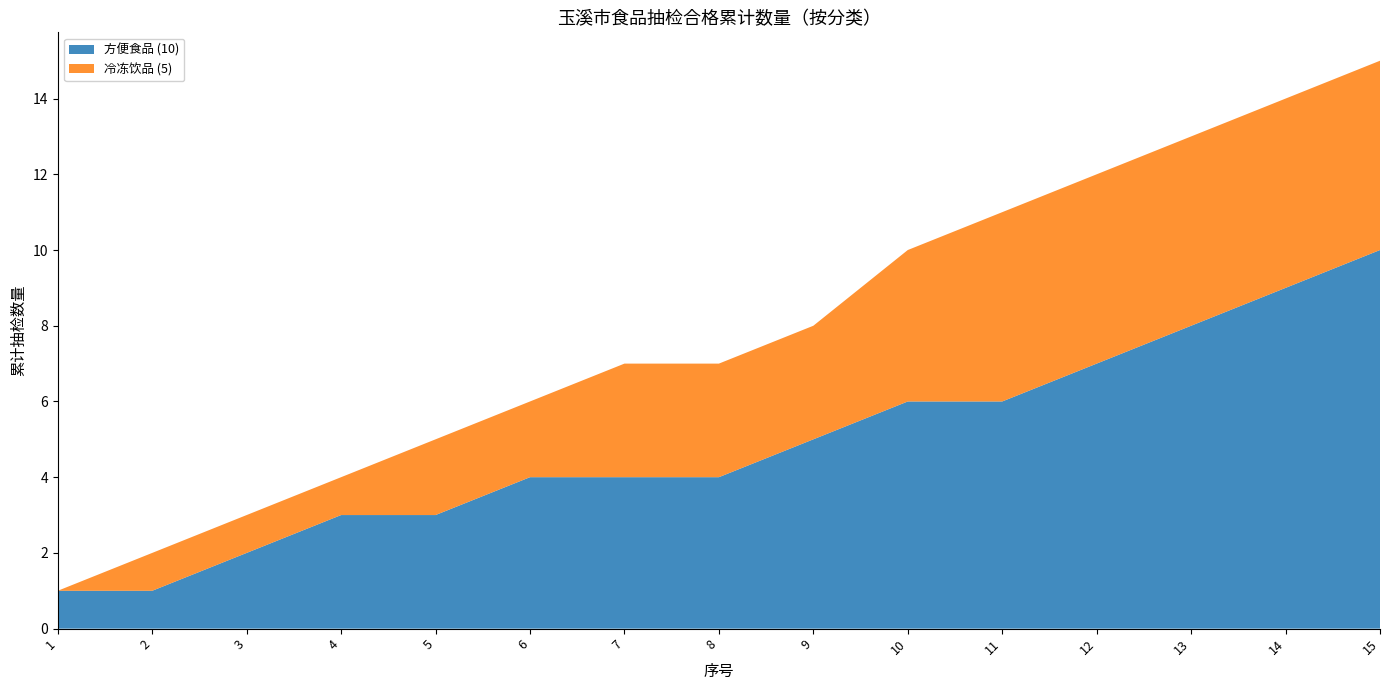

Reading left to right, list all the values displayed in this chart.

方便食品: 1=1	2=1	3=2	4=3	5=3	6=4	7=4	8=4	9=5	10=6	11=6	12=7	13=8	14=9	15=10
冷冻饮品: 1=0	2=1	3=1	4=1	5=2	6=2	7=3	8=3	9=3	10=4	11=5	12=5	13=5	14=5	15=5